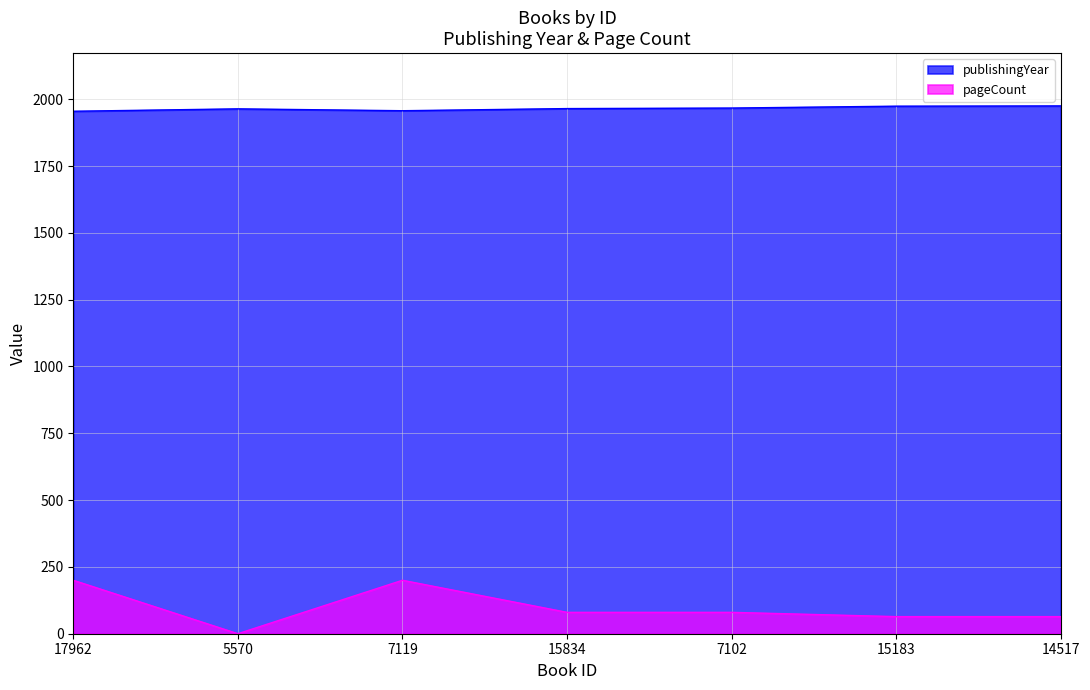

What is the difference between the maximum and minimum values in the pageCount series?

200